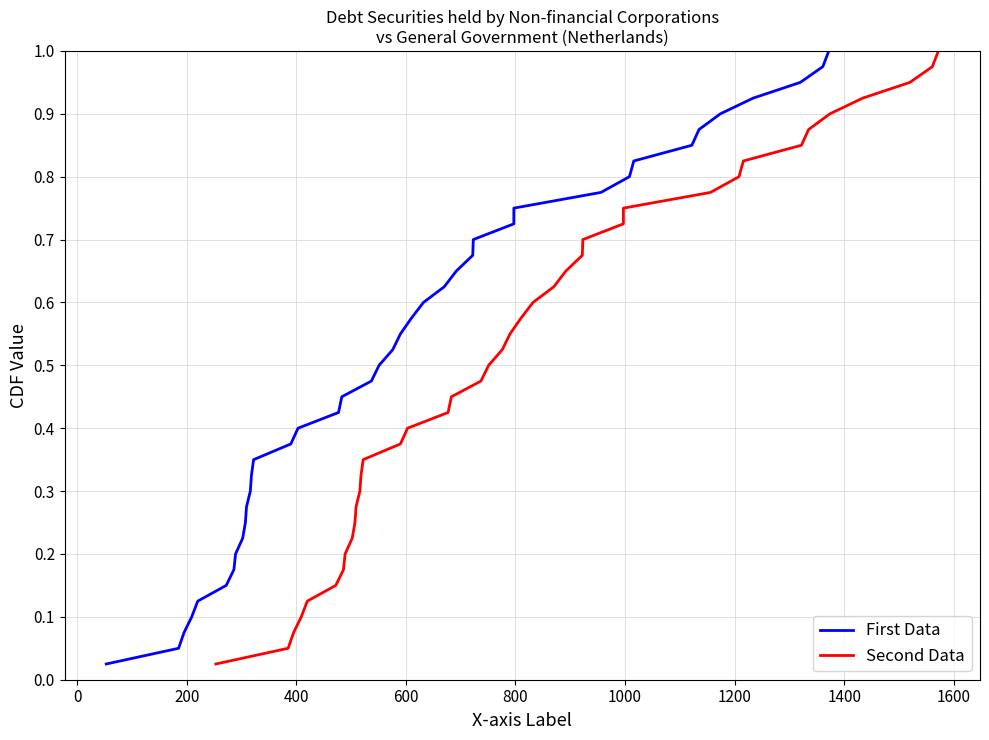

What is the difference between the maximum and minimum values in the Second Data series?

1.0